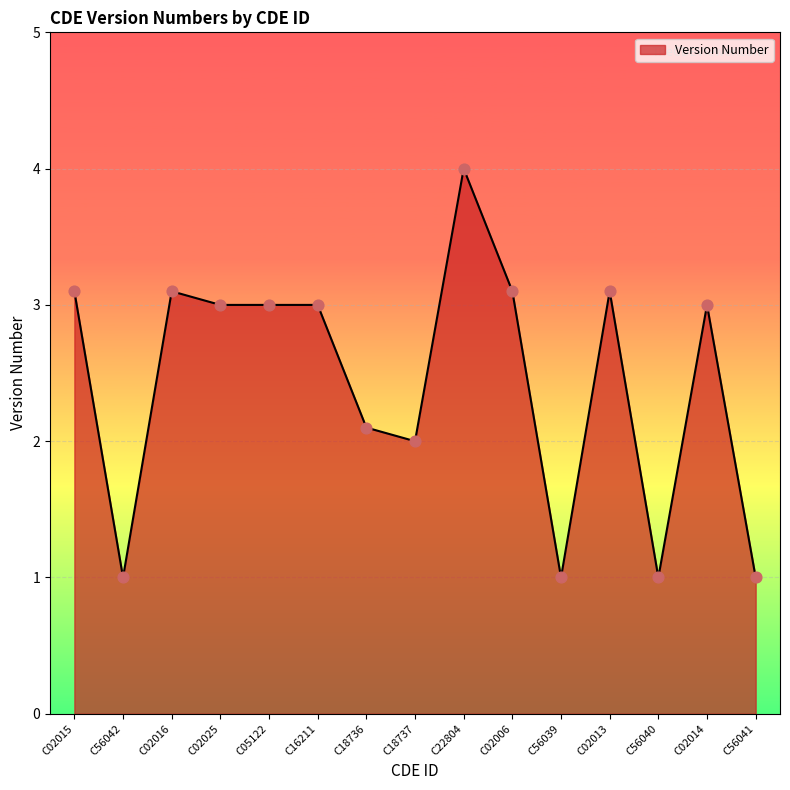

Between C18737 and C56040, which is larger?

C18737